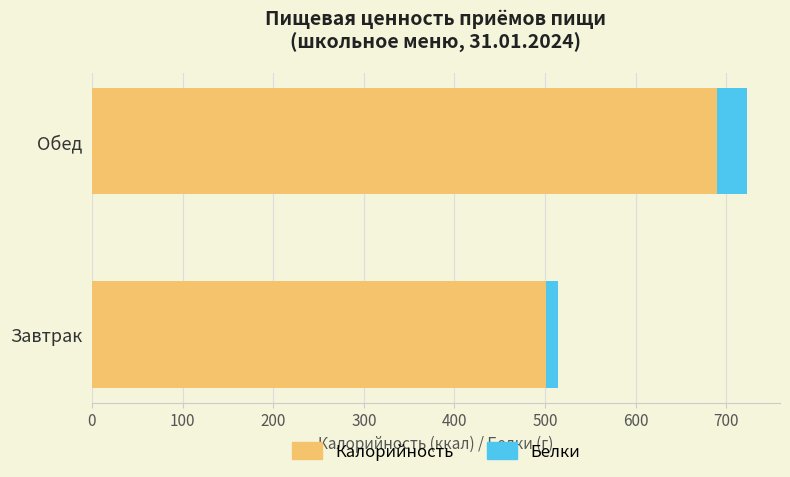

What is the highest value of the Калорийность series?

690